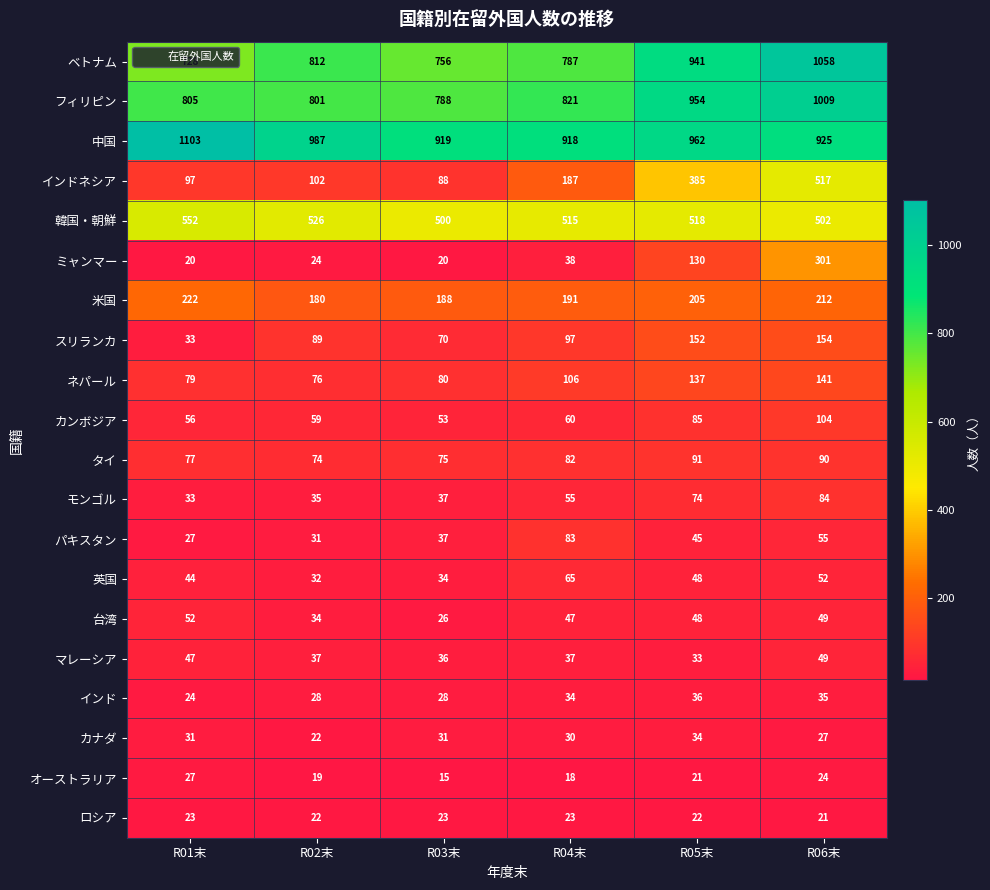

Which series changed the most between R02末 and R05末?

インドネシア